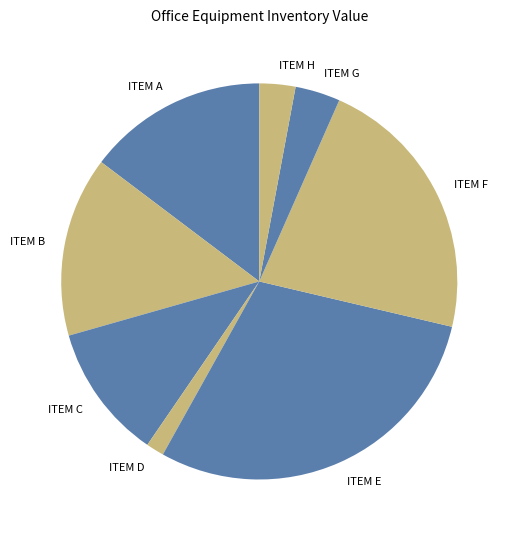

Which slice is the largest?

ITEM E